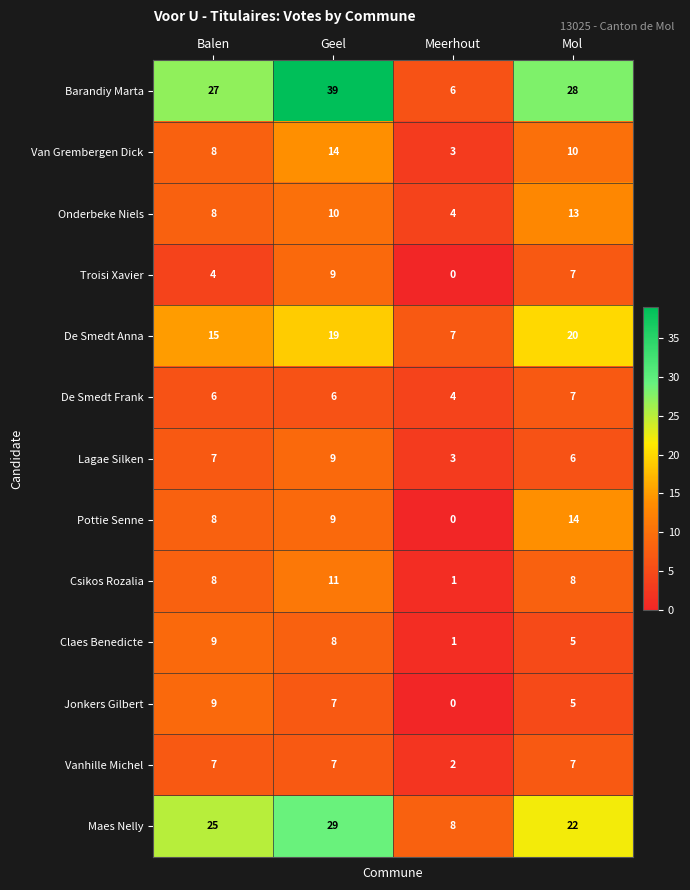

At which category does the chart reach its minimum across all series?

Meerhout